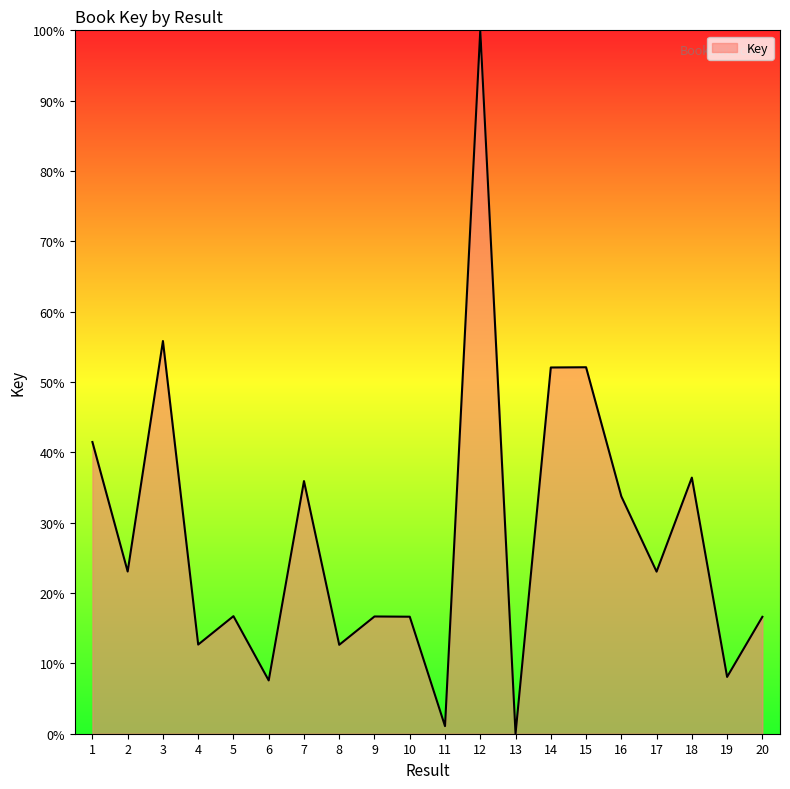

Which label corresponds to the largest value in the chart?

12